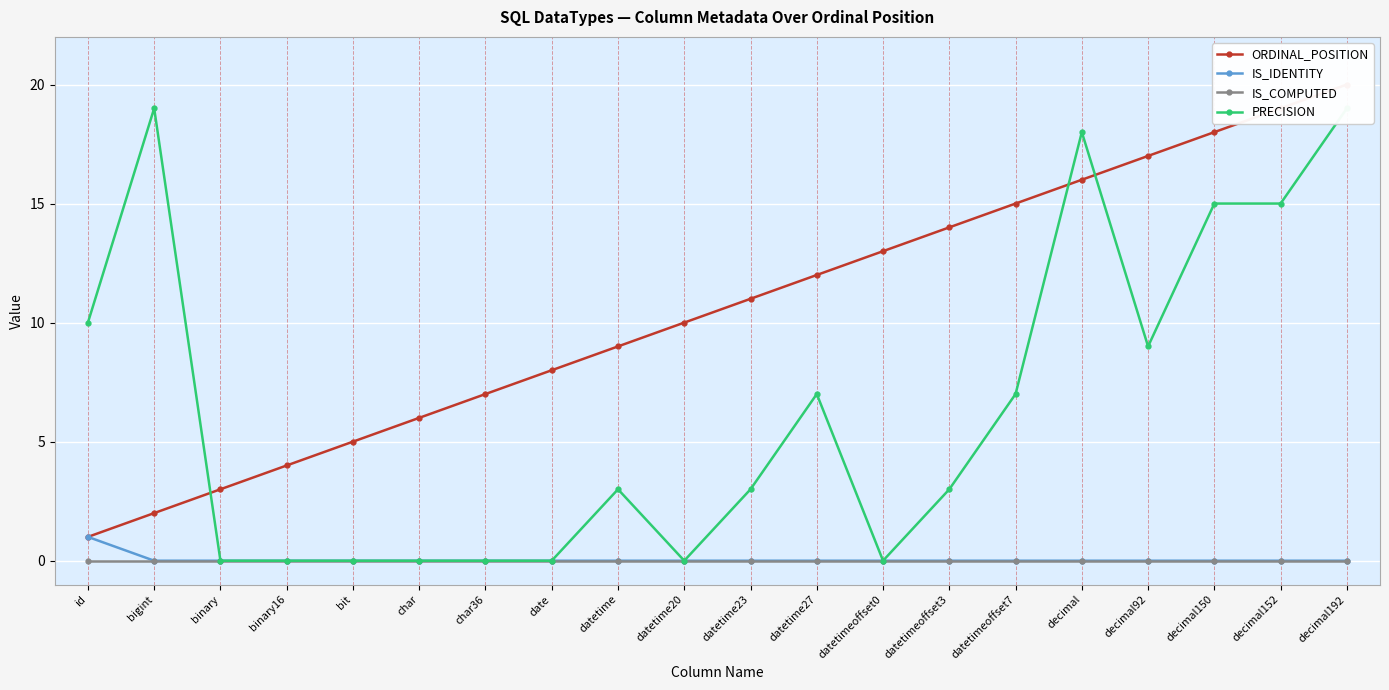

What is the spread (max minus min) of values at datetime20?

10